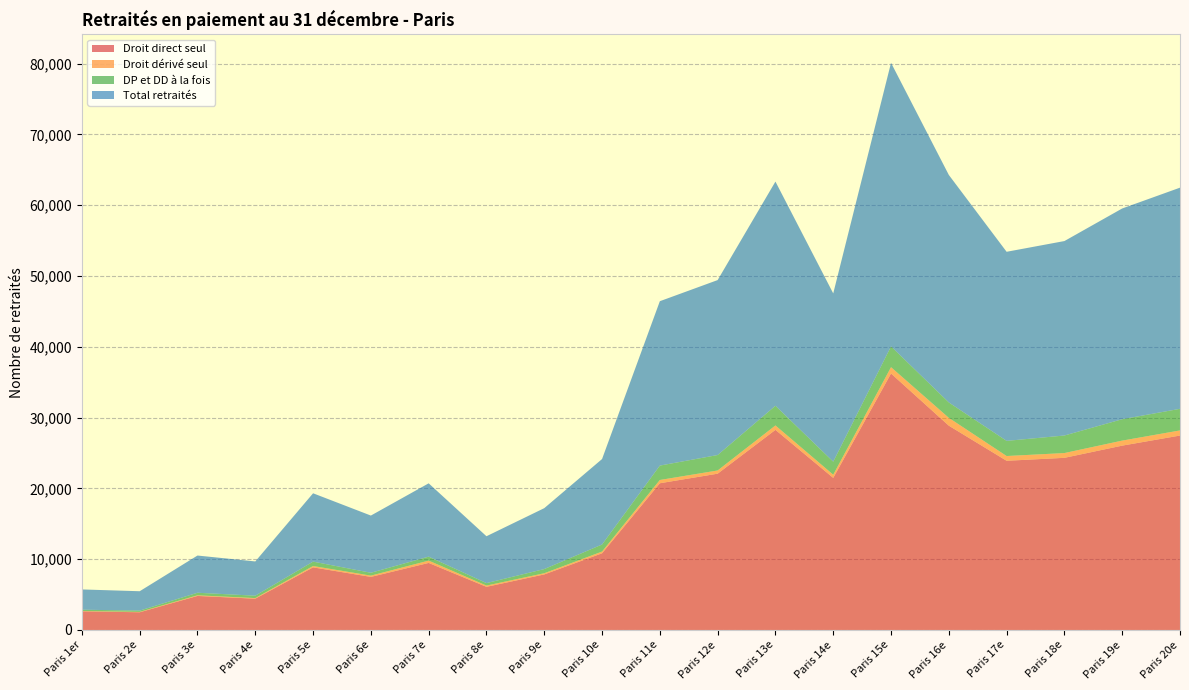

Reading left to right, extract all data points from this chart.

Droit direct seul: Paris 1er=2632	Paris 2e=2502	Paris 3e=4807	Paris 4e=4419	Paris 5e=8844	Paris 6e=7496	Paris 7e=9471	Paris 8e=6094	Paris 9e=7845	Paris 10e=10833	Paris 11e=20724	Paris 12e=22076	Paris 13e=28266	Paris 14e=21482	Paris 15e=36226	Paris 16e=28857	Paris 17e=23899	Paris 18e=24315	Paris 19e=26038	Paris 20e=27463
Droit dérivé seul: Paris 1er=46	Paris 2e=54	Paris 3e=88	Paris 4e=86	Paris 5e=189	Paris 6e=181	Paris 7e=326	Paris 8e=177	Paris 9e=169	Paris 10e=244	Paris 11e=462	Paris 12e=453	Paris 13e=623	Paris 14e=446	Paris 15e=894	Paris 16e=1107	Paris 17e=671	Paris 18e=675	Paris 19e=710	Paris 20e=724
DP et DD à la fois: Paris 1er=185	Paris 2e=180	Paris 3e=362	Paris 4e=335	Paris 5e=621	Paris 6e=403	Paris 7e=560	Paris 8e=349	Paris 9e=589	Paris 10e=995	Paris 11e=2033	Paris 12e=2182	Paris 13e=2779	Paris 14e=1842	Paris 15e=2936	Paris 16e=2173	Paris 17e=2139	Paris 18e=2477	Paris 19e=3020	Paris 20e=3051
Total retraités: Paris 1er=2863	Paris 2e=2736	Paris 3e=5257	Paris 4e=4840	Paris 5e=9654	Paris 6e=8080	Paris 7e=10357	Paris 8e=6620	Paris 9e=8603	Paris 10e=12072	Paris 11e=23219	Paris 12e=24711	Paris 13e=31668	Paris 14e=23770	Paris 15e=40056	Paris 16e=32137	Paris 17e=26709	Paris 18e=27467	Paris 19e=29768	Paris 20e=31238